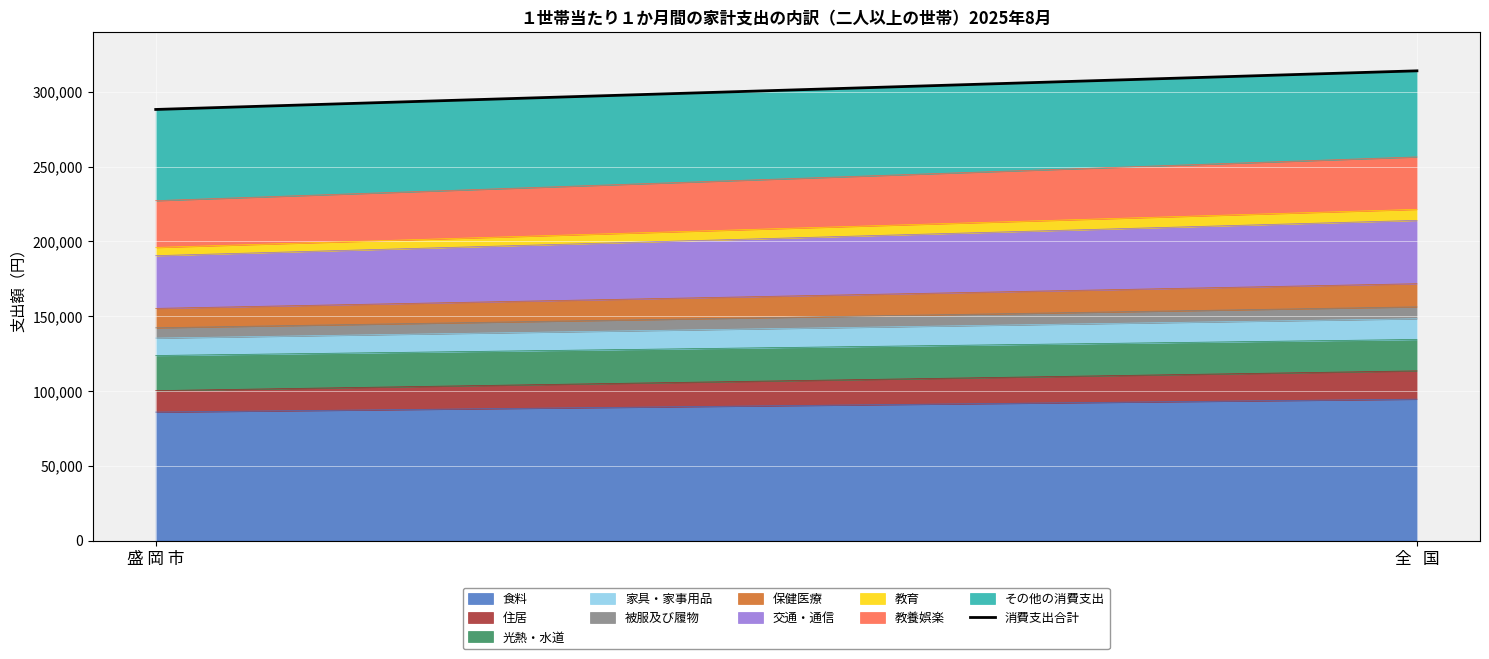

The chart shows a value of 412658 at 盛 岡 市. True or false?

False